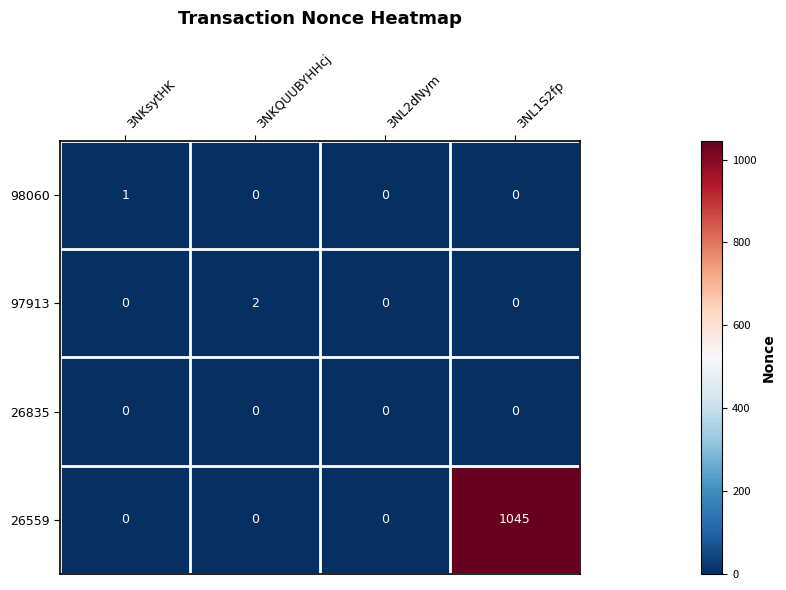

Is it true that 26559 equals 667 at 3NL1S2fp?

False